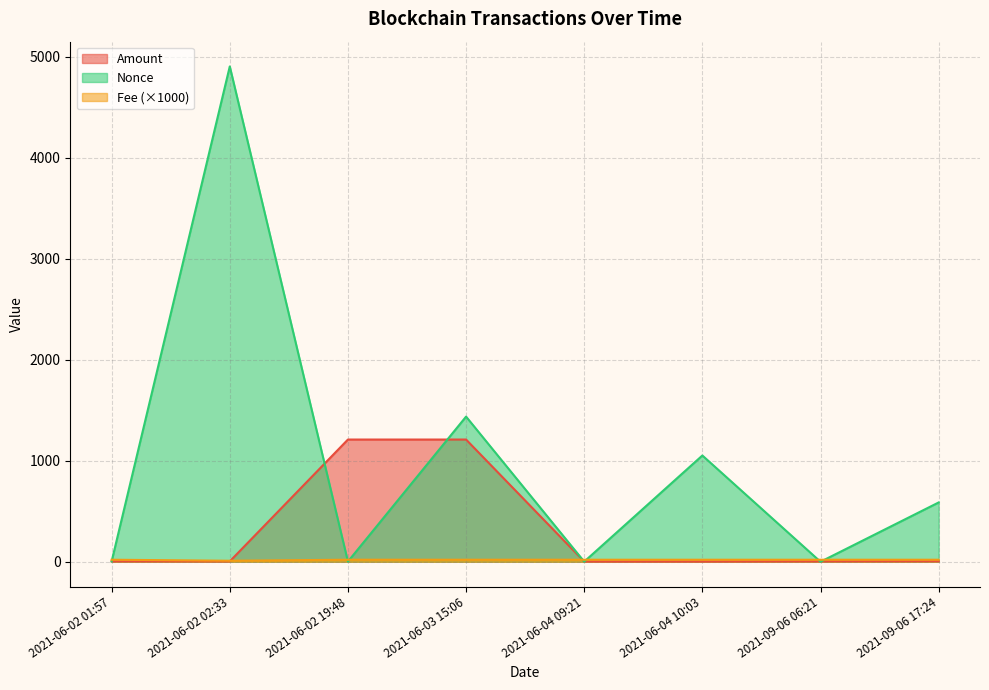

What is the difference between the highest and lowest values at 2021-06-02 01:57?

17.0